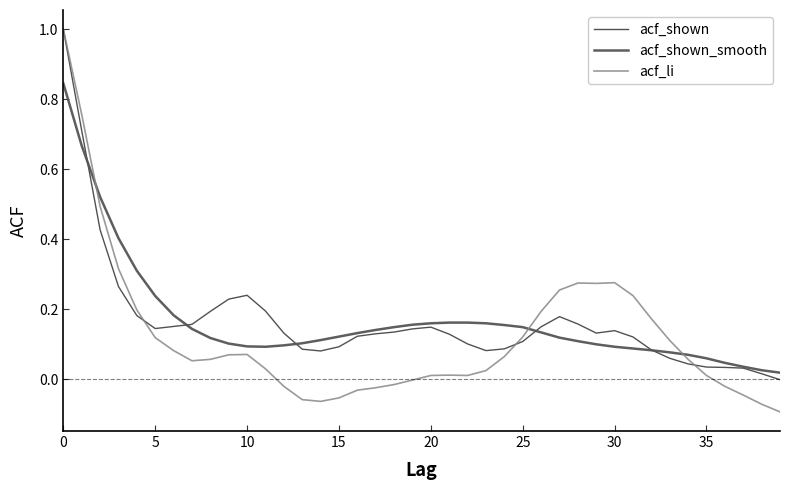

Which series has the largest range (max minus min)?

acf_li